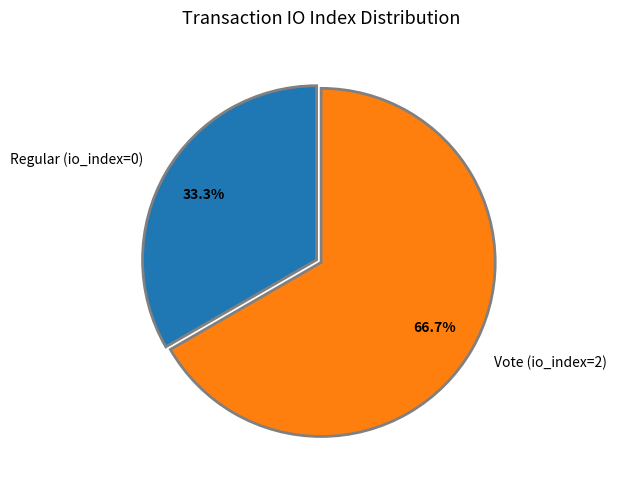

Which slice is the smallest?

Regular (io_index=0)